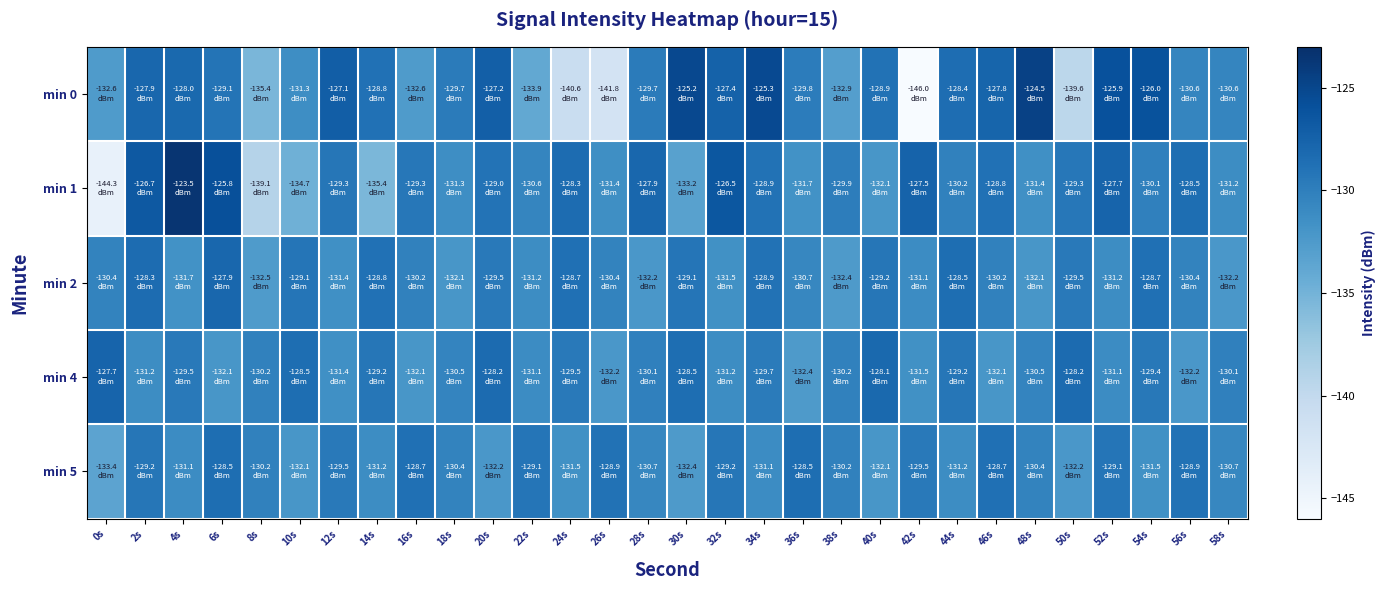

What is the total value across all series at 52s?

-645.0